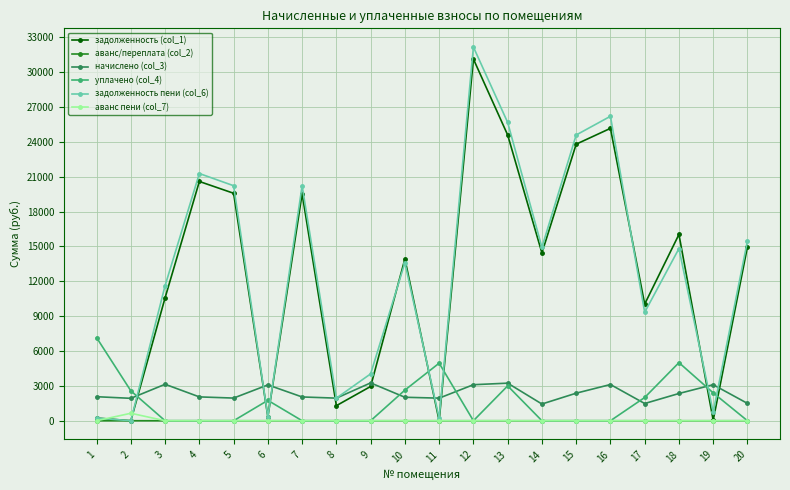

Does the chart have visible grid lines?

Yes